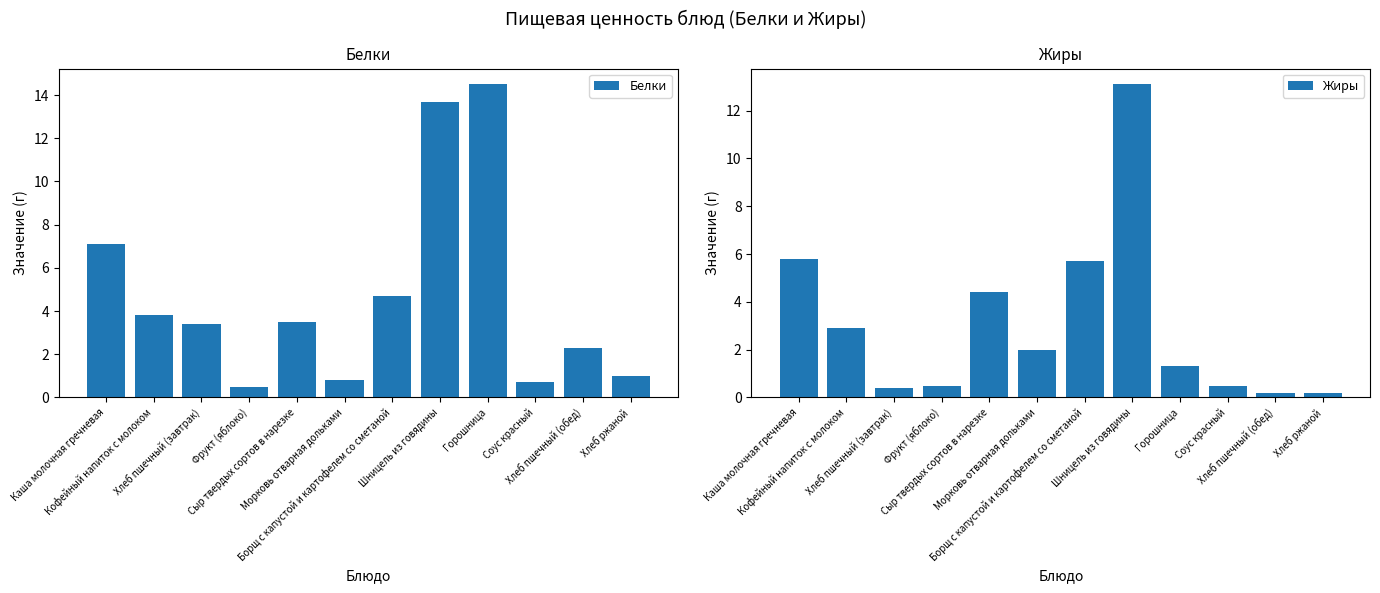

Reading left to right, extract all data points from this chart.

Белки: 7.1	3.8	3.4	0.5	3.5	0.8	4.7	13.7	14.5	0.7	2.3	1.0
Жиры: 5.8	2.9	0.4	0.5	4.4	2.0	5.7	13.1	1.3	0.5	0.2	0.2